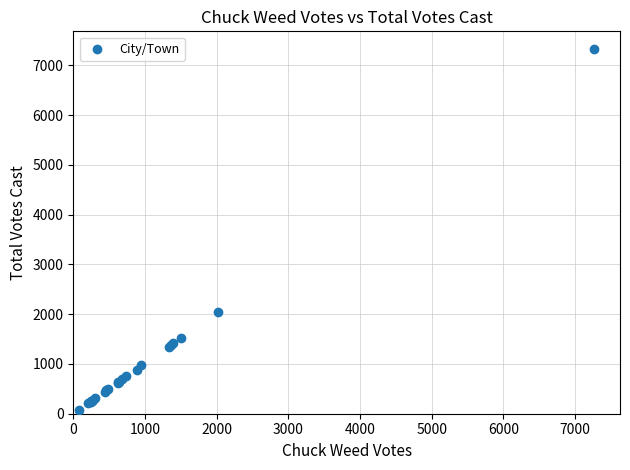

What Y value in the scatter plot is closest to 3701?

2035